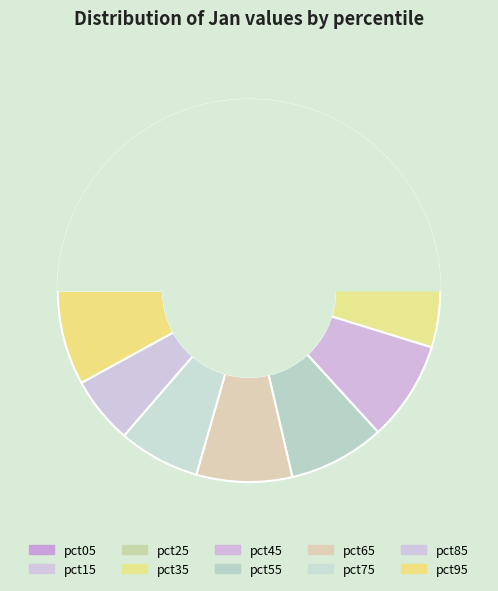

What percentage do pct25 and pct35 together represent?

16.9%